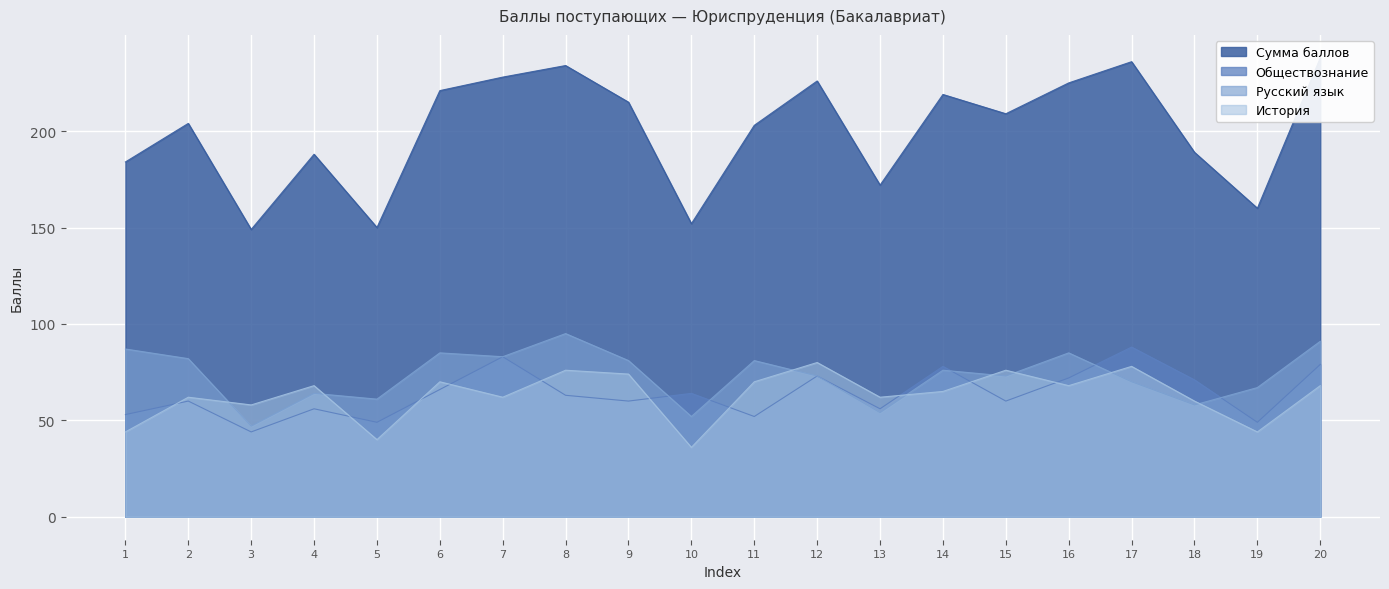

Reading left to right, list all the values displayed in this chart.

Сумма баллов: 184	204	149	188	150	221	228	234	215	152	203	226	172	219	209	225	236	189	160	238
Обществознание: 53	60	44	56	49	66	83	63	60	64	52	73	56	78	60	72	88	71	49	79
Русский язык: 87	82	47	64	61	85	83	95	81	52	81	73	54	76	73	85	70	58	67	91
История: 44	62	58	68	40	70	62	76	74	36	70	80	62	65	76	68	78	60	44	68